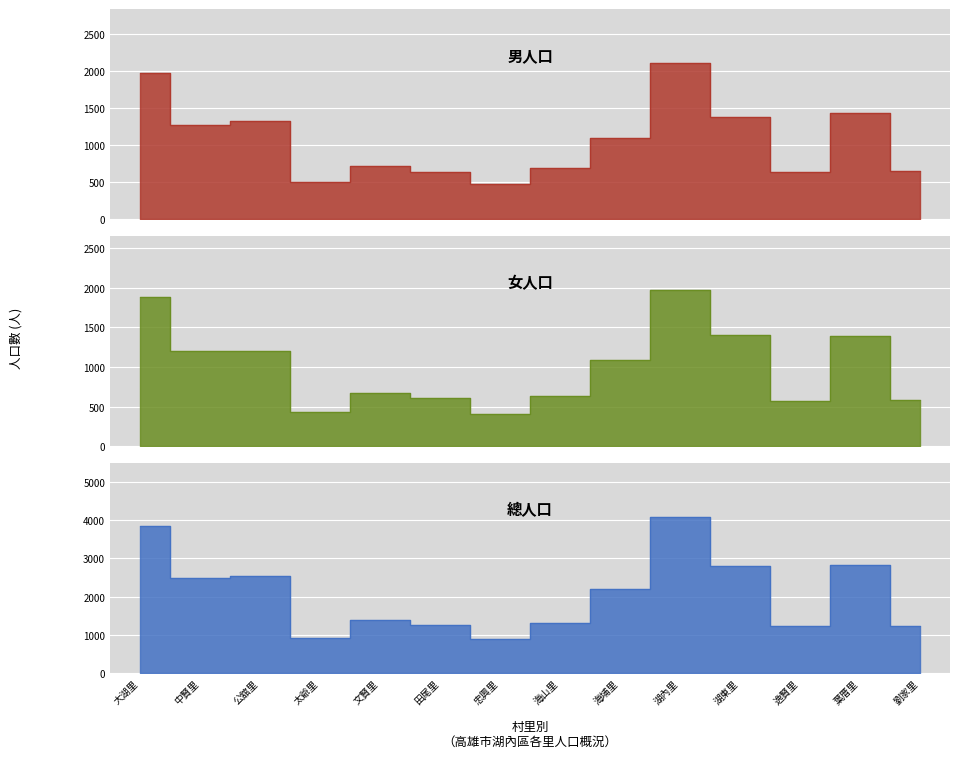

Reading left to right, list all the values displayed in this chart.

男人口: 大湖里=1974	中賢里=1270	公舘里=1325	太爺里=500	文賢里=719	田尾里=637	忠興里=471	海山里=685	海埔里=1098	湖內里=2103	湖東里=1381	逸賢里=643	葉厝里=1431	劉家里=646
女人口: 大湖里=1880	中賢里=1205	公舘里=1208	太爺里=425	文賢里=673	田尾里=610	忠興里=407	海山里=629	海埔里=1088	湖內里=1969	湖東里=1408	逸賢里=574	葉厝里=1388	劉家里=586
總人口: 大湖里=3854	中賢里=2475	公舘里=2533	太爺里=925	文賢里=1392	田尾里=1247	忠興里=878	海山里=1314	海埔里=2185	湖內里=4072	湖東里=2789	逸賢里=1217	葉厝里=2819	劉家里=1232